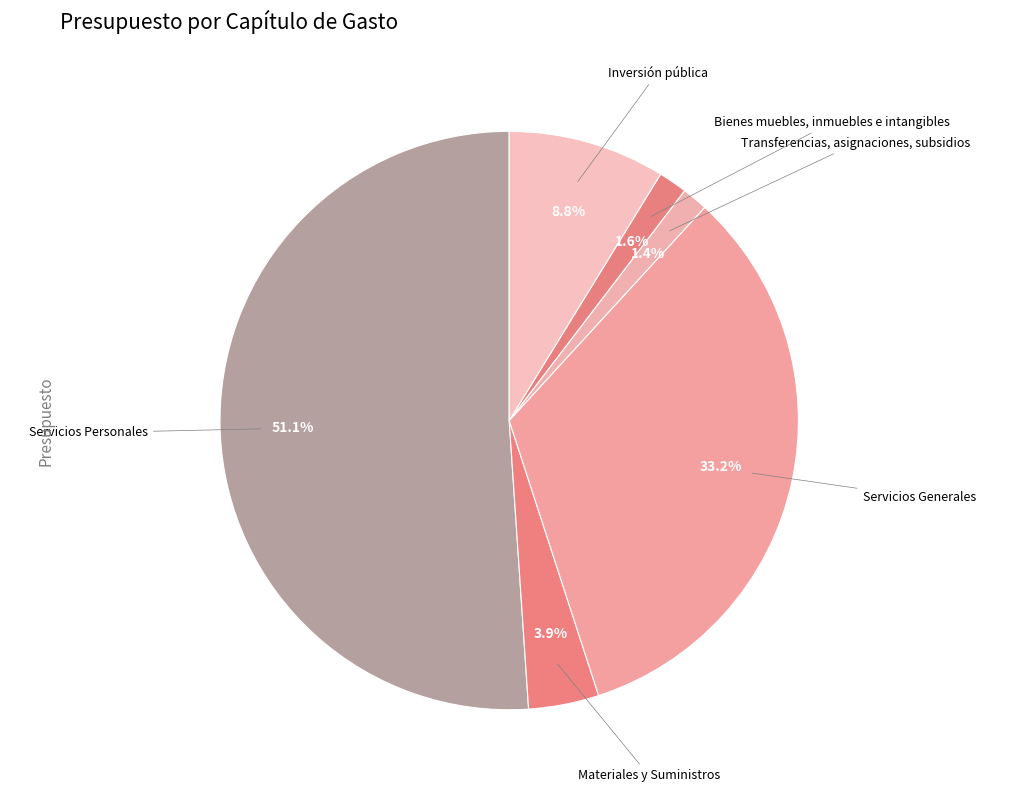

Is Servicios Personales the majority of the pie?

Yes